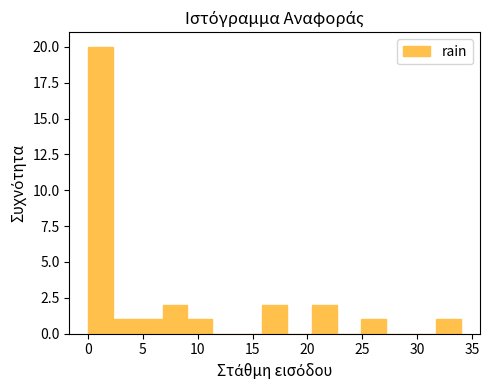

How tall is the bar that spans 9.0 to 11.5 on the x-axis? Neither the bar edges nor the heights are printed on the chart, so give them approximately, as read against the axes.

1